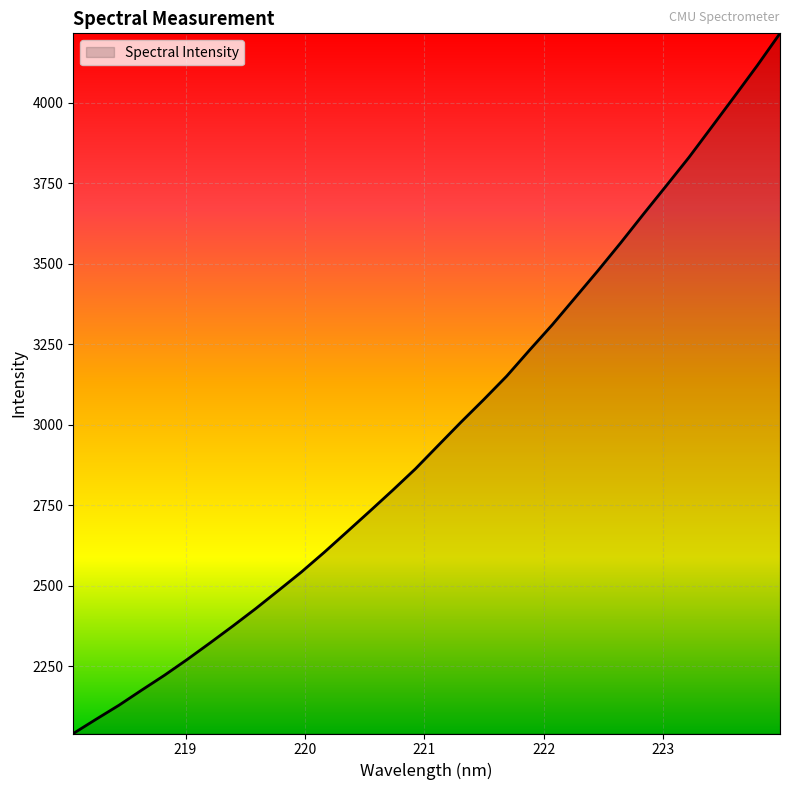

What is the greatest value displayed?

4215.2